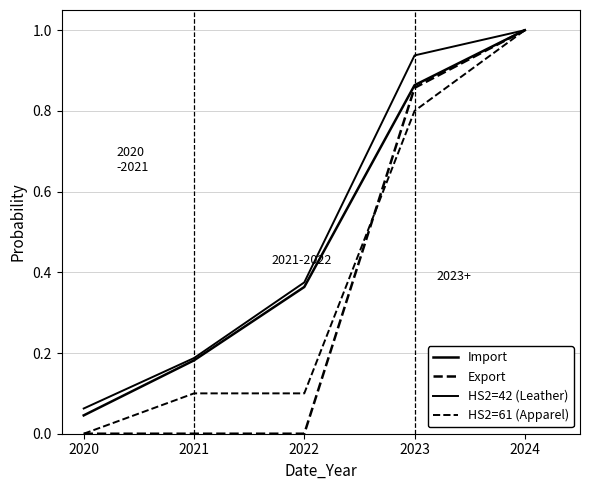

Is it true that HS2=42 (Leather) equals 0.1 at 2020?

True